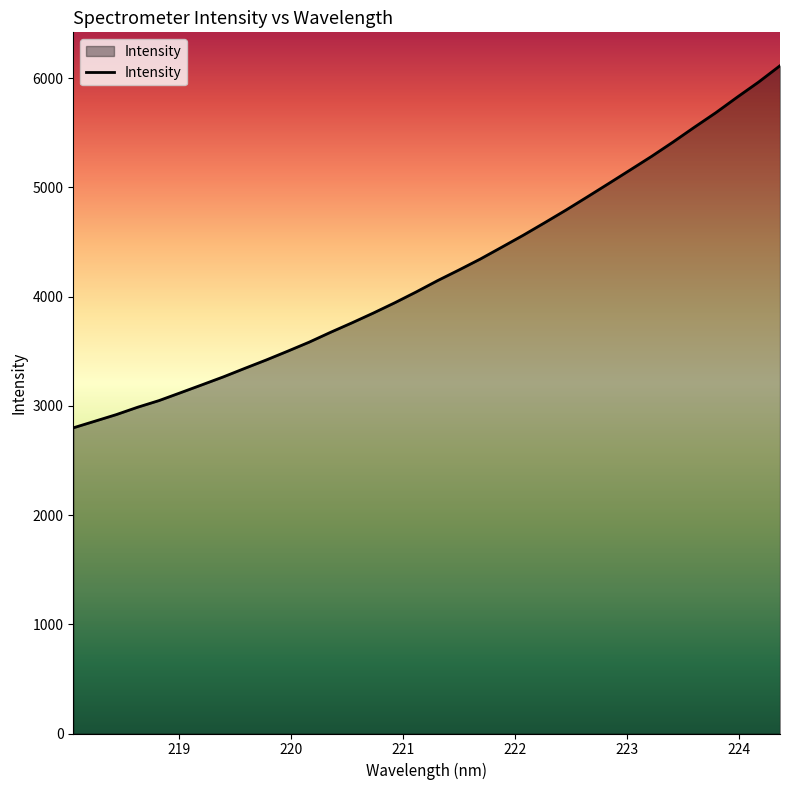

What is the sum of all values?

143446.5